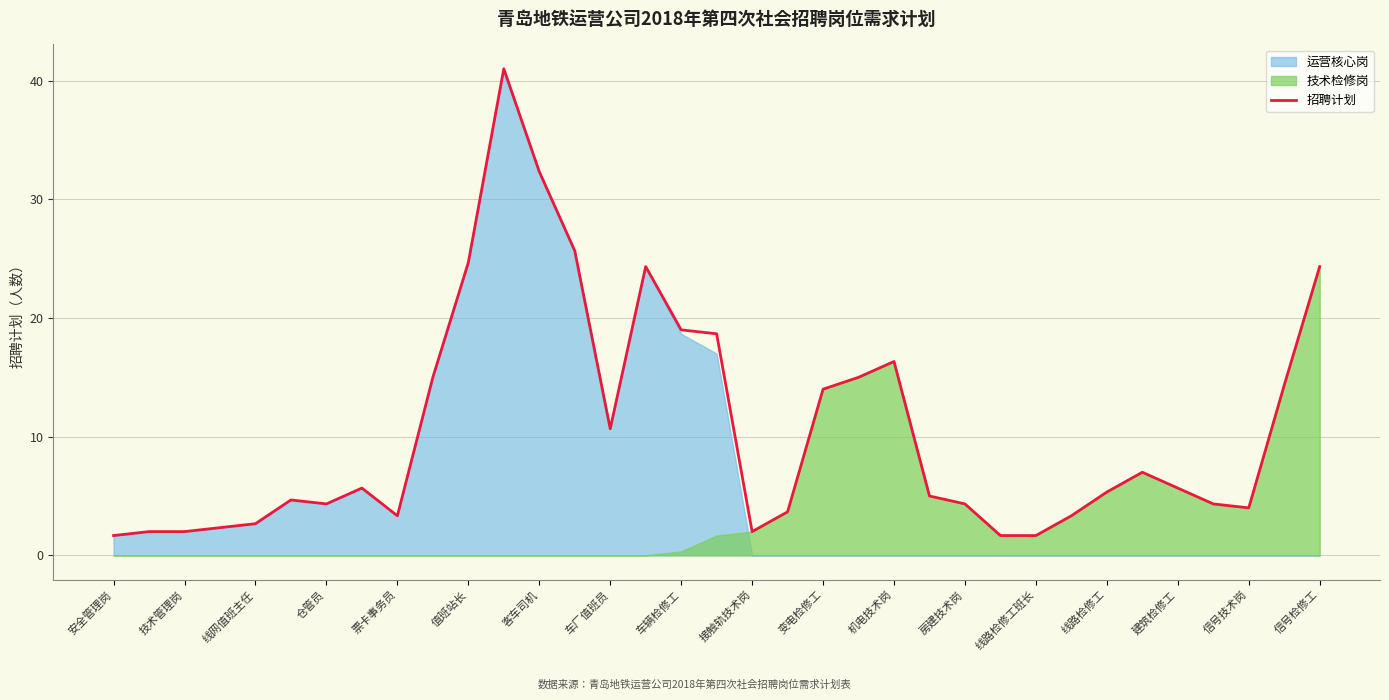

What is the sum of all values?

372.0